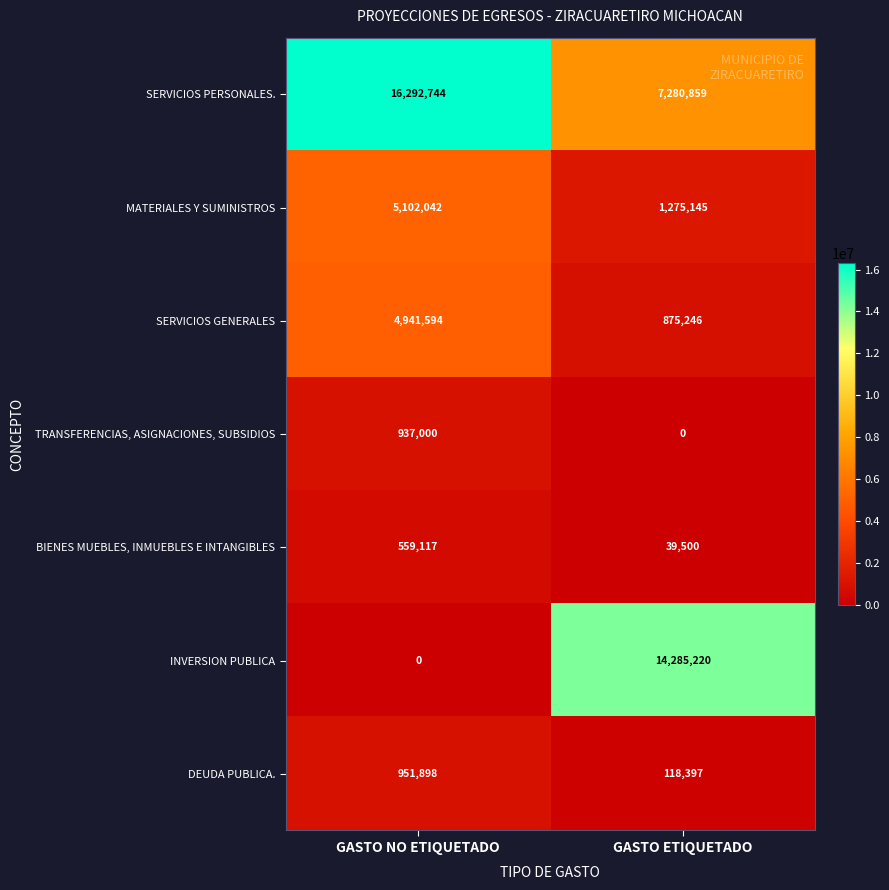

The value of INVERSION PUBLICA at GASTO NO ETIQUETADO is -9198958. True or false?

False